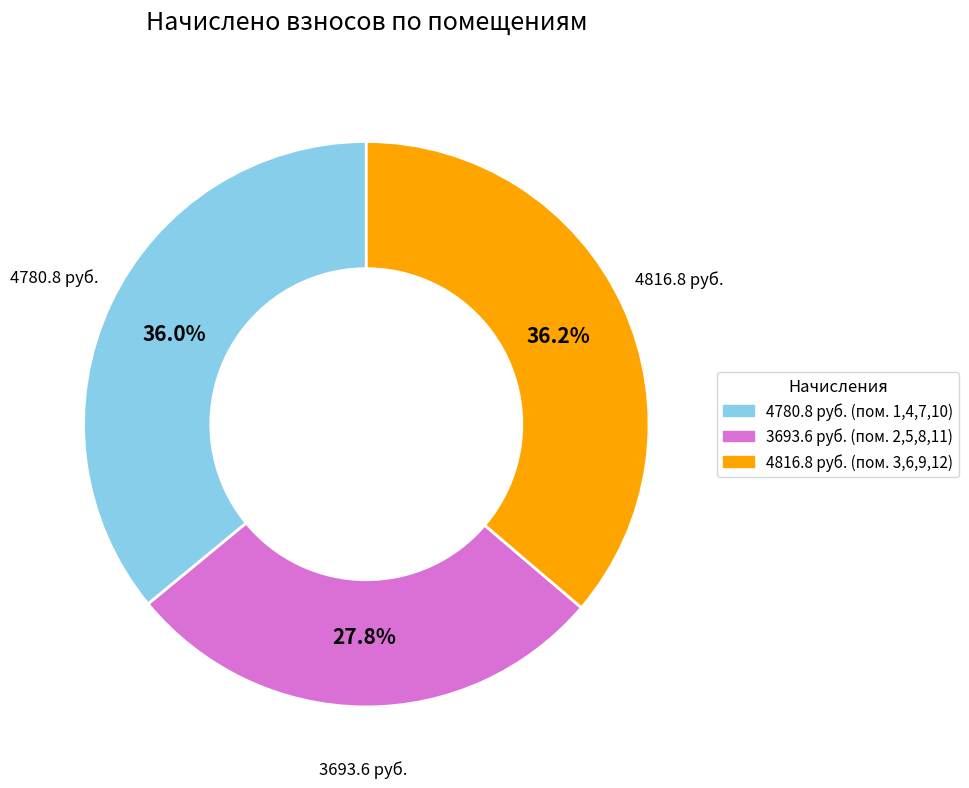

Is there any slice that represents more than half of the pie?

No